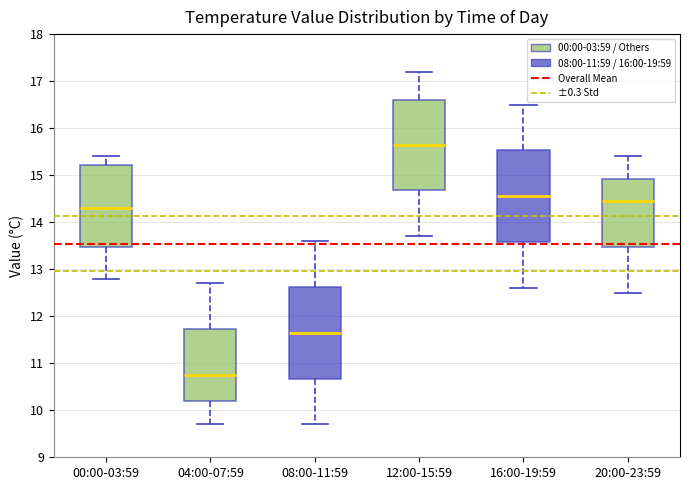

Reading left to right, transcribe this box plot: for each box, give where its median line is, the range the box spans, and where its two whiskers end, as read against the y-axis. The values are not printed on the chart, so give them approximately, as read against the axis.

00:00-03:59: median 14.3, box 13.5 to 15.2, whiskers 12.8 to 15.4
04:00-07:59: median 10.8, box 10.2 to 11.7, whiskers 9.7 to 12.7
08:00-11:59: median 11.7, box 10.7 to 12.6, whiskers 9.7 to 13.6
12:00-15:59: median 15.7, box 14.7 to 16.6, whiskers 13.7 to 17.2
16:00-19:59: median 14.6, box 13.6 to 15.5, whiskers 12.6 to 16.5
20:00-23:59: median 14.5, box 13.5 to 14.9, whiskers 12.5 to 15.4